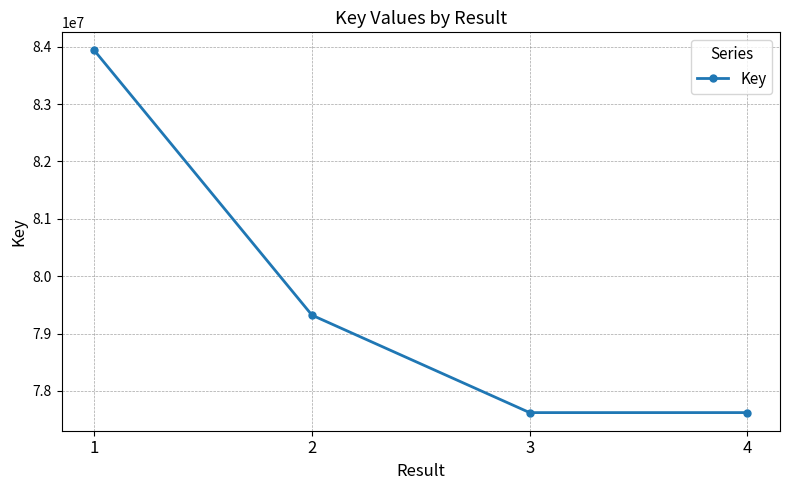

How many lines are shown in the chart?

1